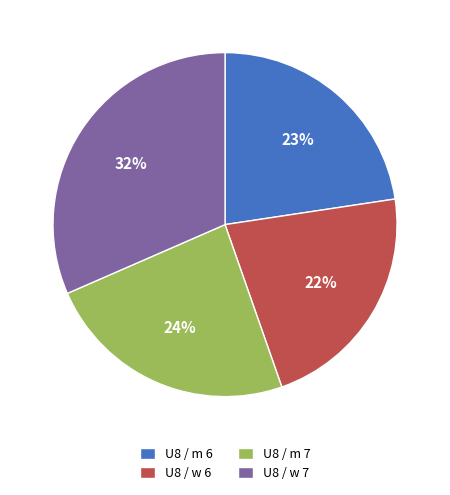

Does any single category account for the majority?

No